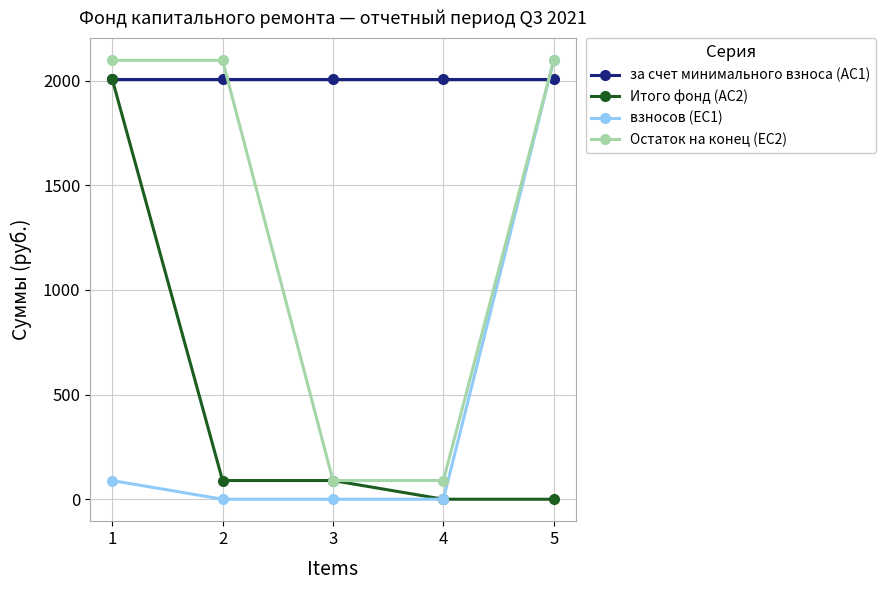

How many lines are shown in the chart?

4